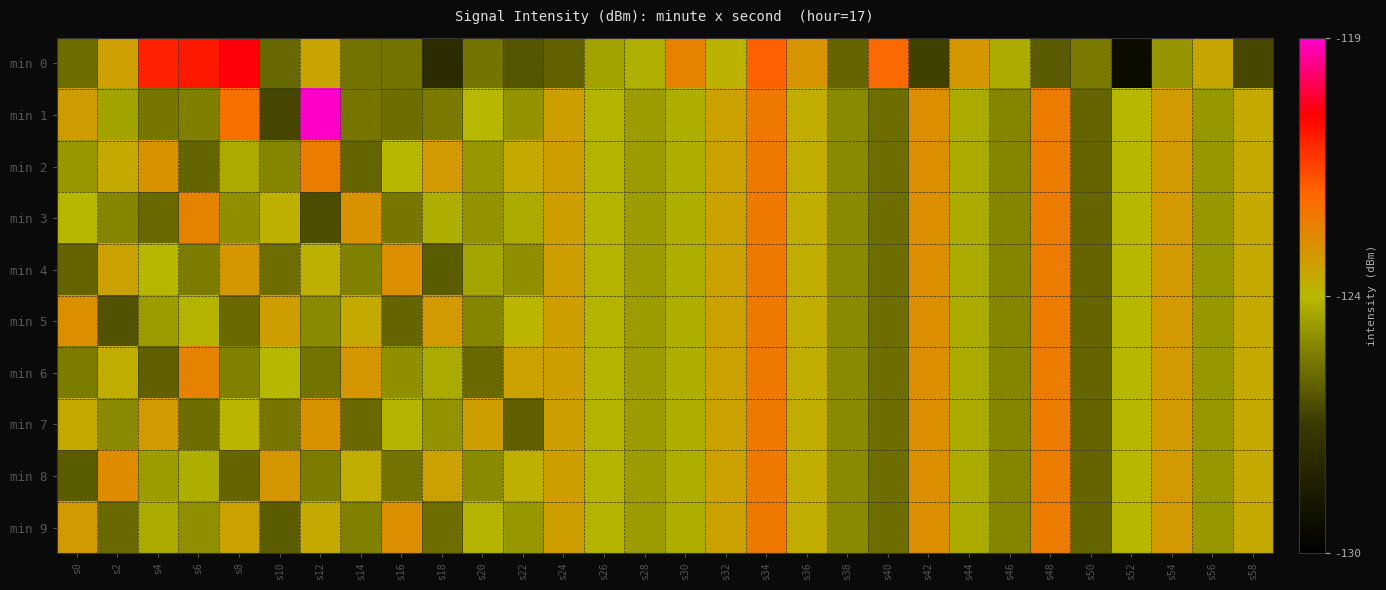

Rank the series by their maximum value, from lowest to highest.

min 2, min 3, min 4, min 5, min 6, min 7, min 8, min 9, min 0, min 1